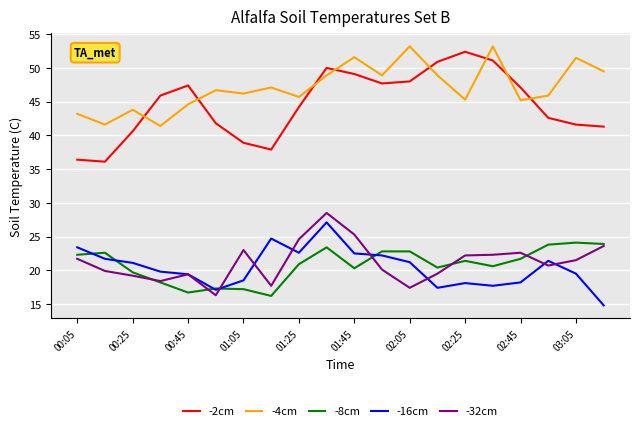

Which series has the largest total across all categories?

-4cm